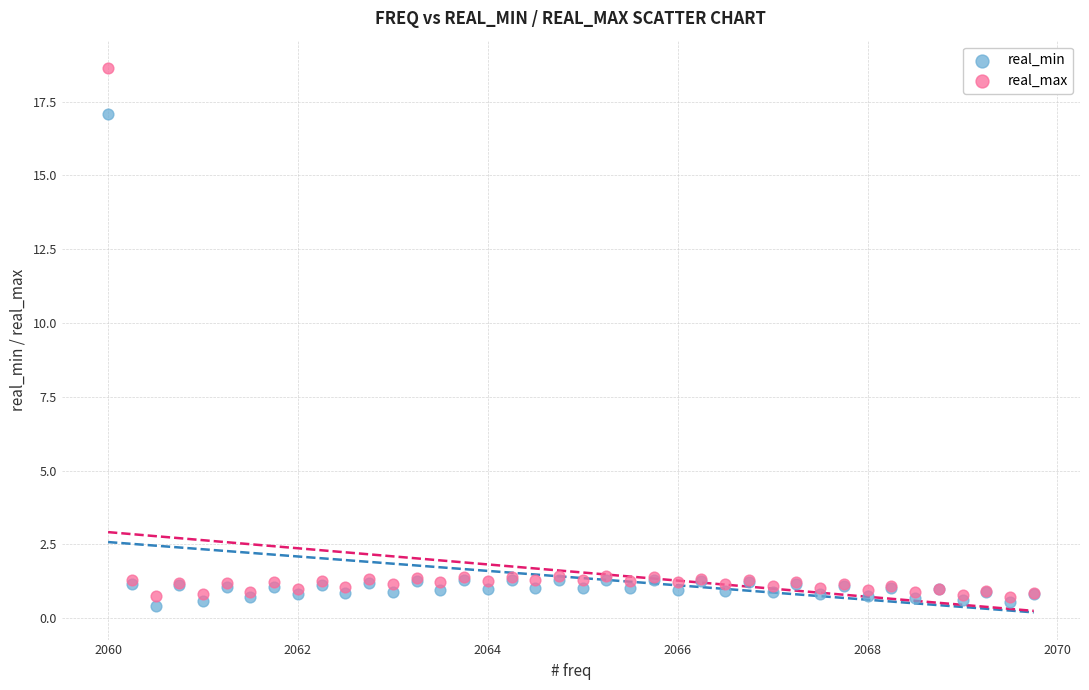

What are all the series names shown in the legend?

real_min, real_max